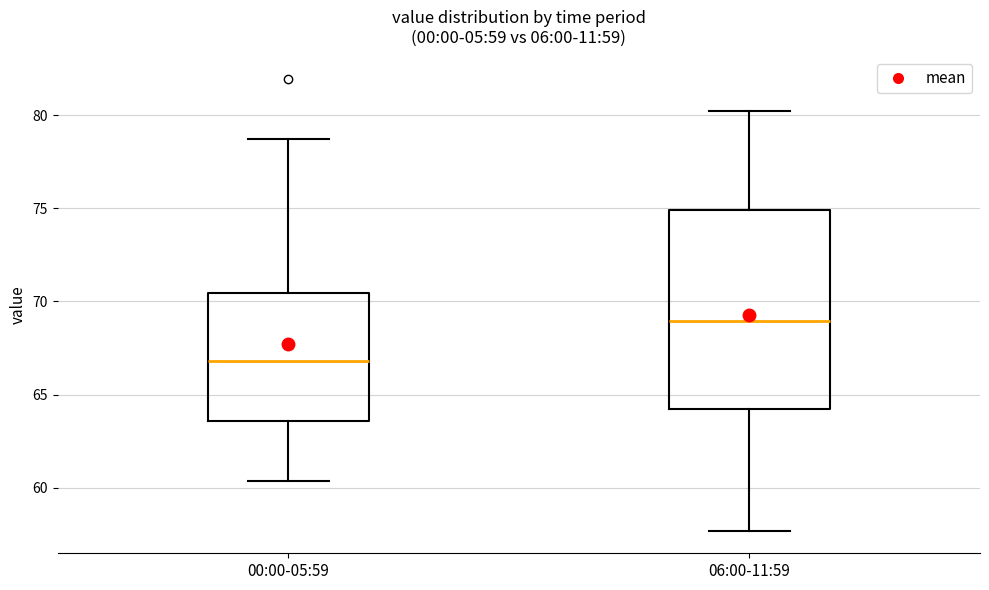

Reading left to right, read every box against the y-axis: the position of its median line, the range the box covers, and the ends of its whiskers. The values are not printed on the chart, so give them approximately, as read against the axis.

00:00-05:59: median 67.0, box 63.5 to 70.5, whiskers 60.5 to 78.5
06:00-11:59: median 69.0, box 64.5 to 75.0, whiskers 57.5 to 80.0